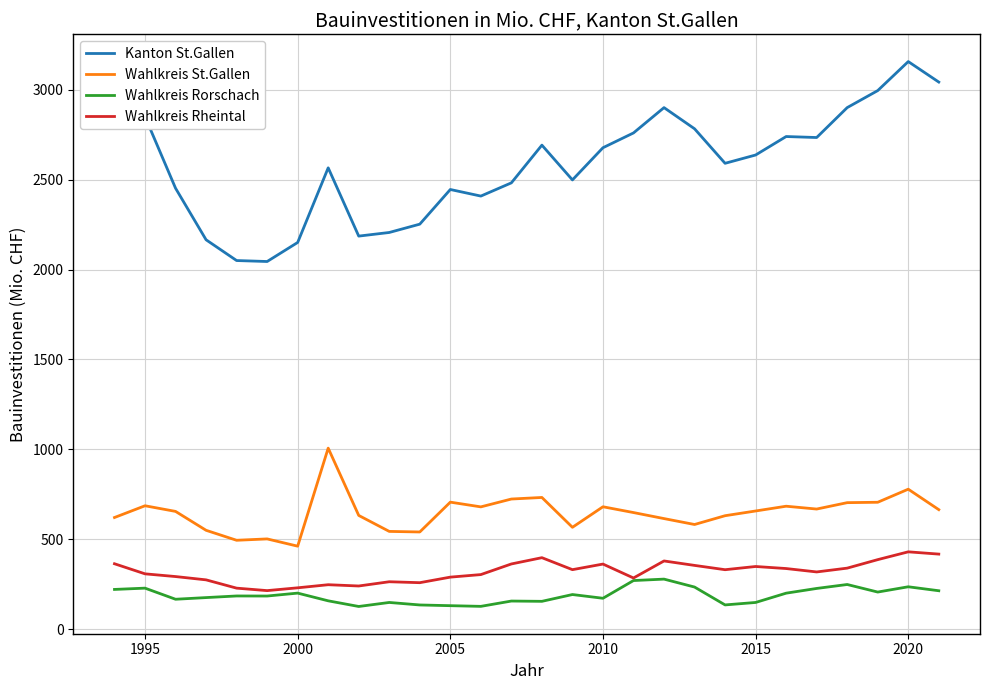

Which series has the largest total across all categories?

Kanton St.Gallen